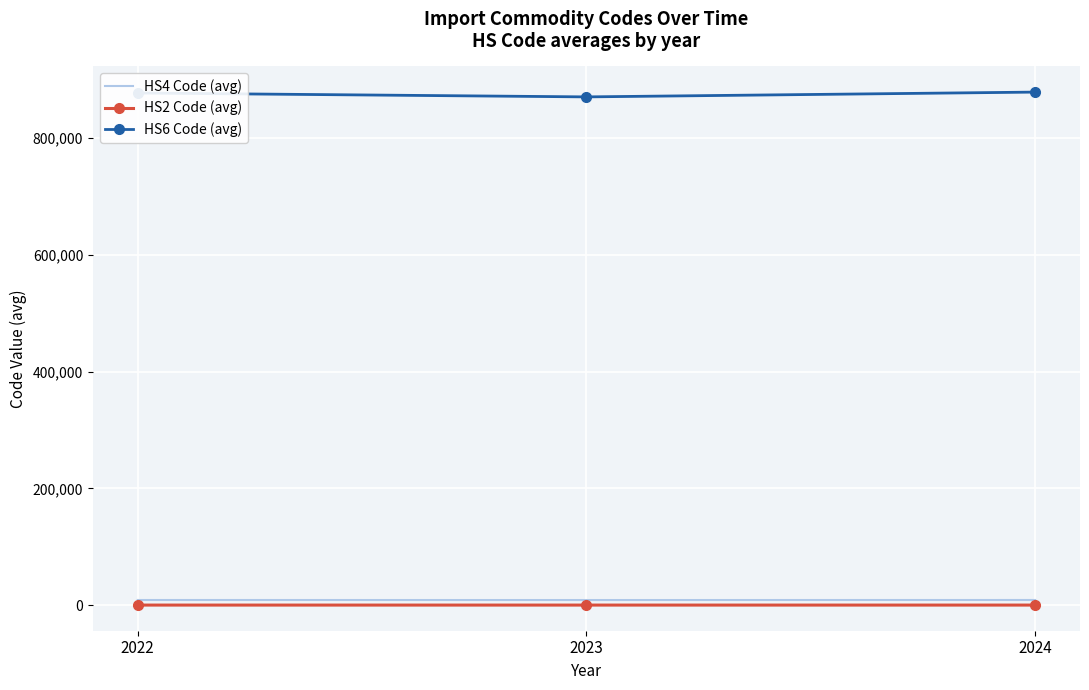

What is the sum of the HS6 Code (avg) values at 2022 and 2024?

1755699.6